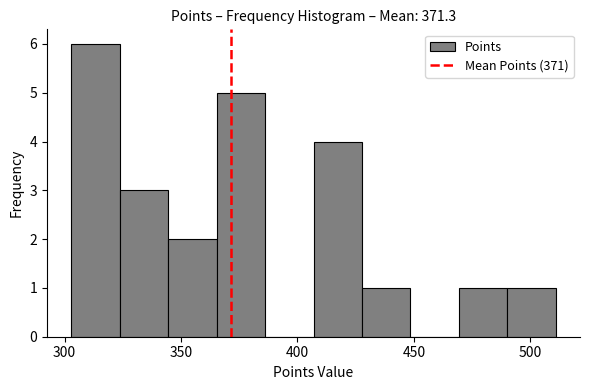

Which range on the x-axis has the tallest bar?

305 to 325